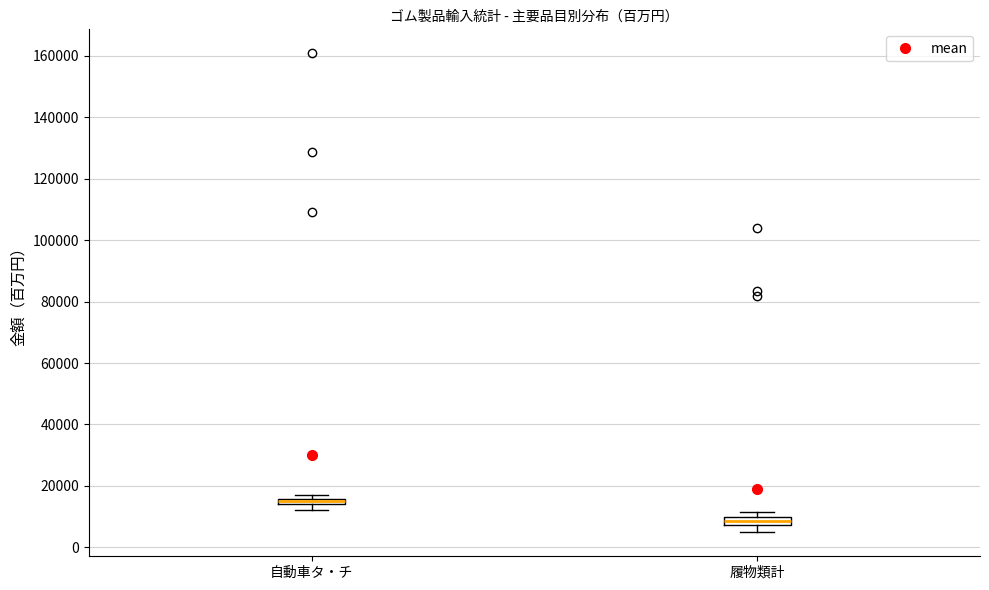

Where is the upper edge of the box for 自動車タ・チ on the y-axis? The values are not printed on the chart, so give them approximately, as read against the axis.

16000